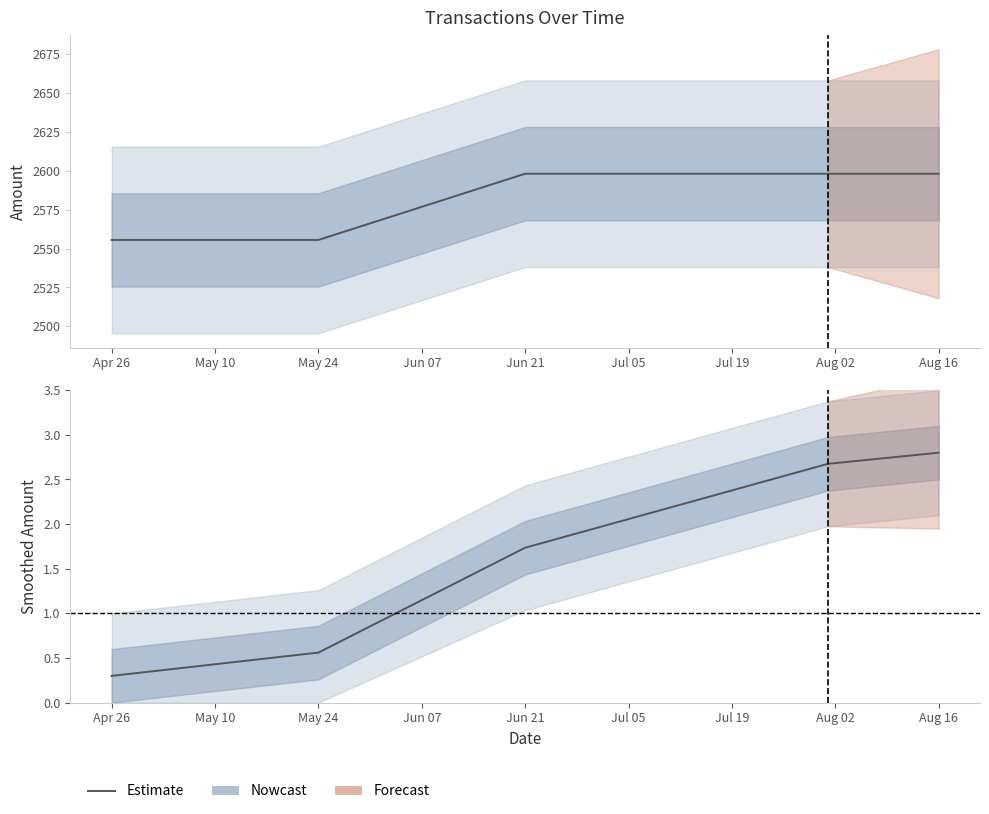

True or false: Amount and Smoothed Amount intersect in this chart.

False